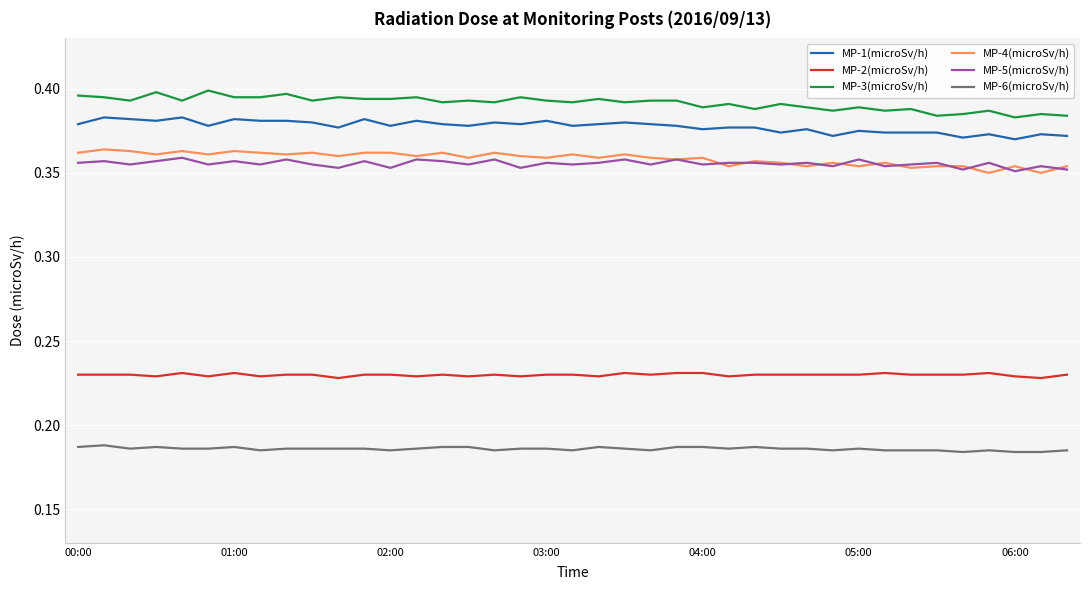

Does the chart have visible grid lines?

Yes